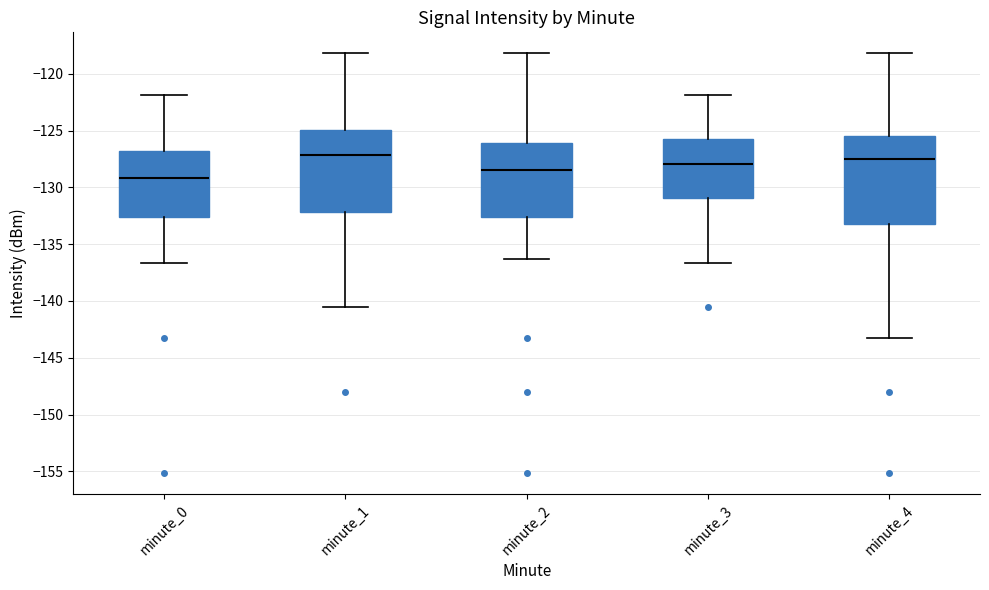

Reading left to right, transcribe this box plot: for each box, give where its median line is, the range the box spans, and where its two whiskers end, as read against the y-axis. The values are not printed on the chart, so give them approximately, as read against the axis.

minute_0: median -129.0, box -132.5 to -127.0, whiskers -136.5 to -122.0
minute_1: median -127.0, box -132.0 to -125.0, whiskers -140.5 to -118.0
minute_2: median -128.5, box -132.5 to -126.0, whiskers -136.5 to -118.0
minute_3: median -128.0, box -131.0 to -126.0, whiskers -136.5 to -122.0
minute_4: median -127.5, box -133.5 to -125.5, whiskers -143.0 to -118.0